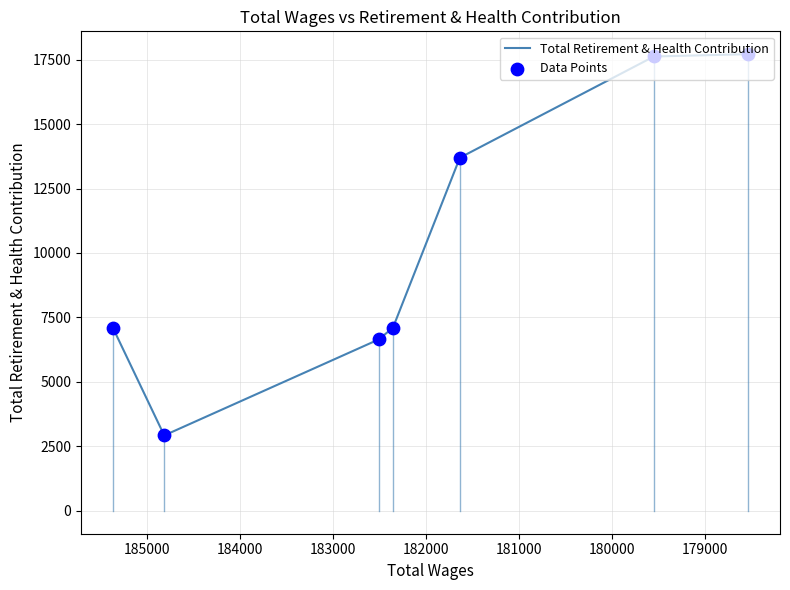

Which series reaches the maximum Y coordinate?

Total Retirement & Health Contribution